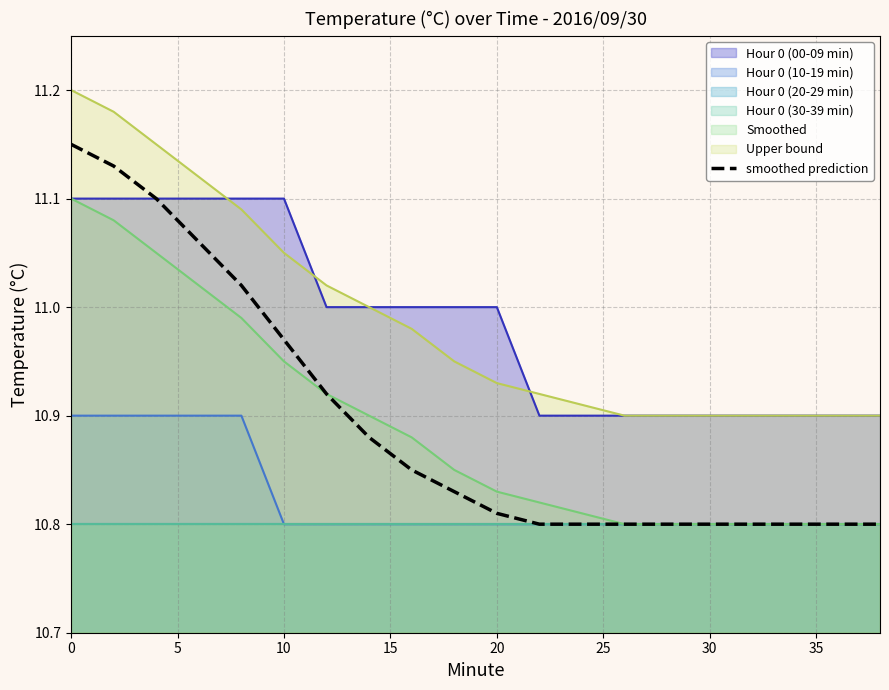

True or false: Upper bound and smoothed prediction intersect in this chart.

False